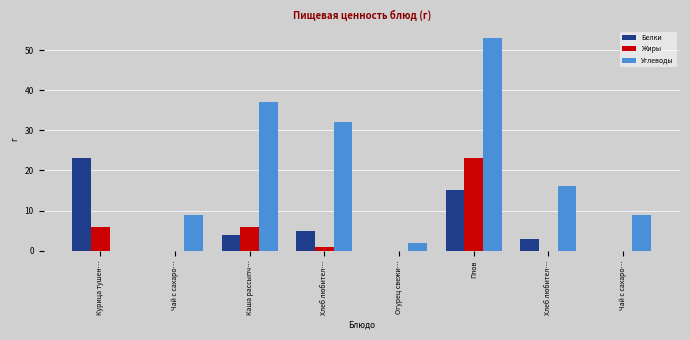

List the series in order of their peak value, lowest first.

Белки, Жиры, Углеводы